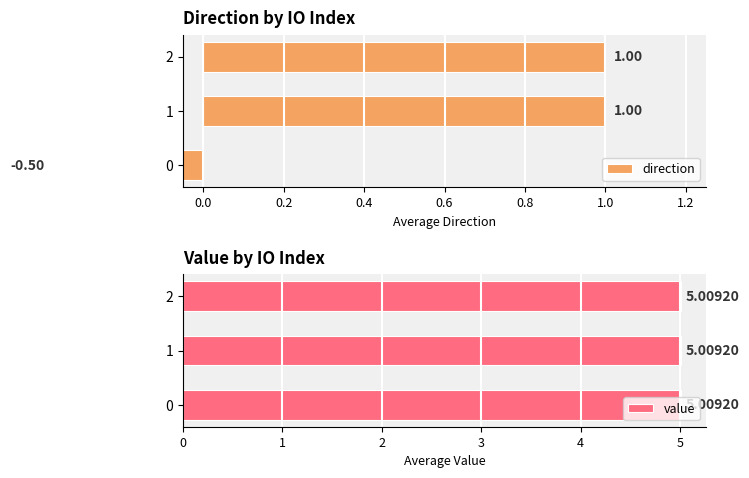

The value series shows 0.3 at −0.2. True or false?

False